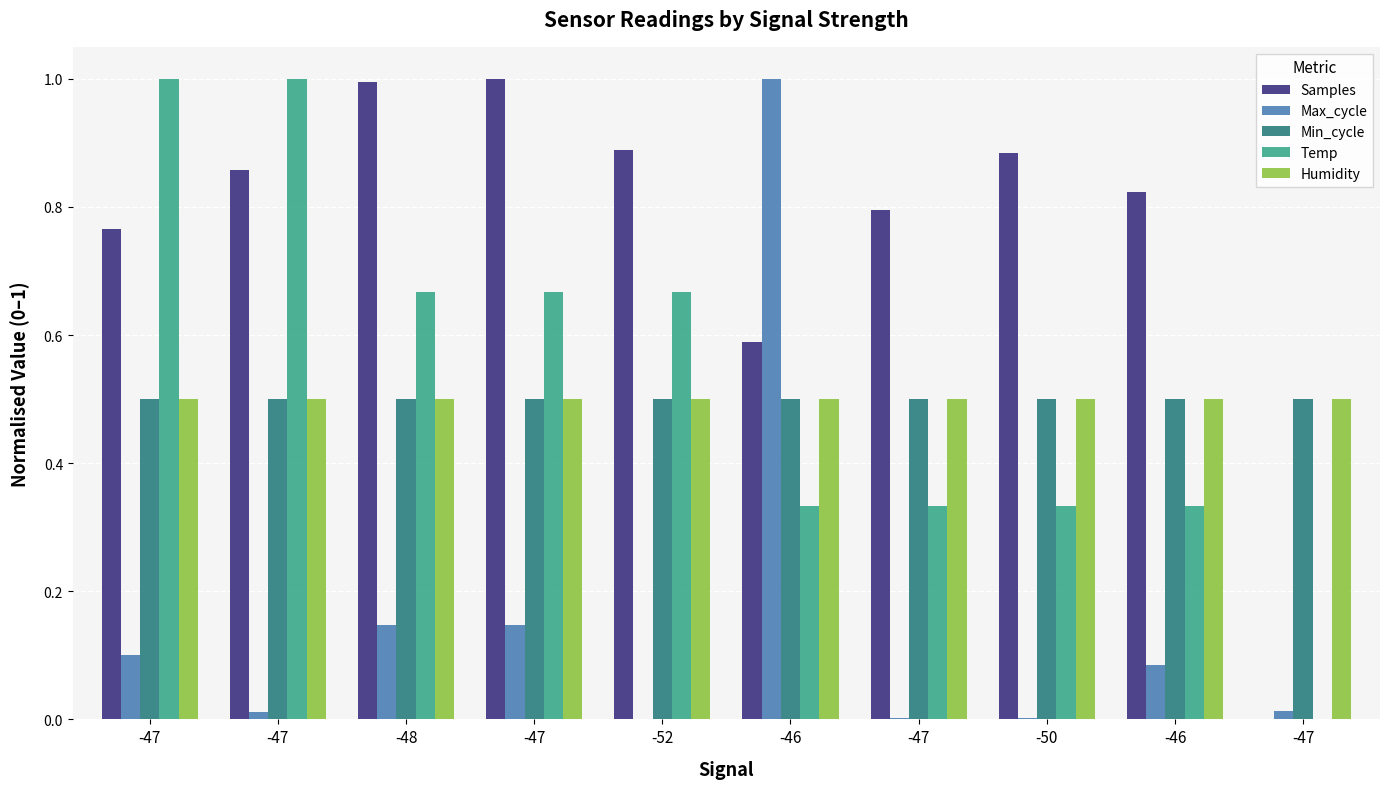

Are the bars grouped side by side (vs. stacked)?

Yes